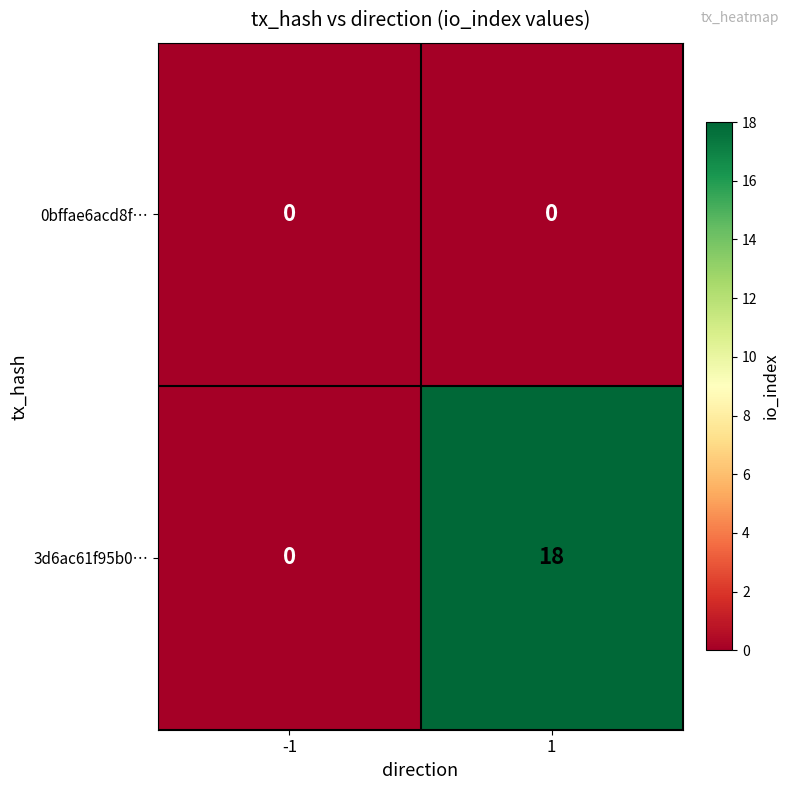

Which series has the largest total across all categories?

3d6ac61f95b0…